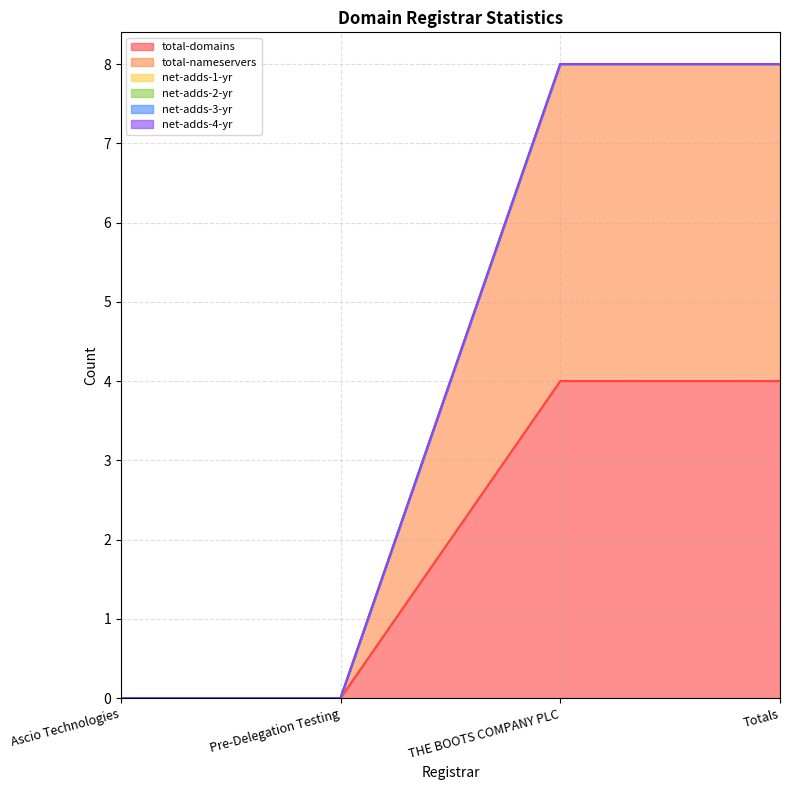

Does the chart have visible grid lines?

Yes